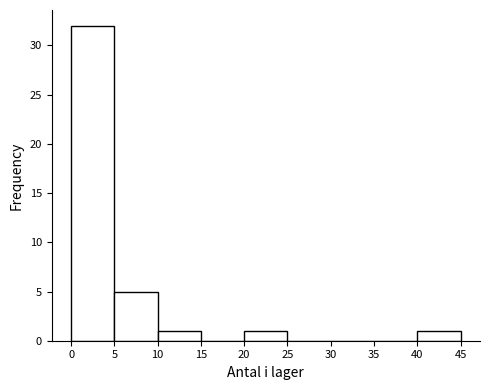

Reading left to right, list every bar in this chart as the range it spans on the x-axis followed by its height. The values are not printed on the chart, so give them approximately, as read against the axis.

0 to 5: 32
5 to 10: 5
10 to 15: 1
15 to 20: 0
20 to 25: 1
25 to 30: 0
30 to 35: 0
35 to 40: 0
40 to 45: 1